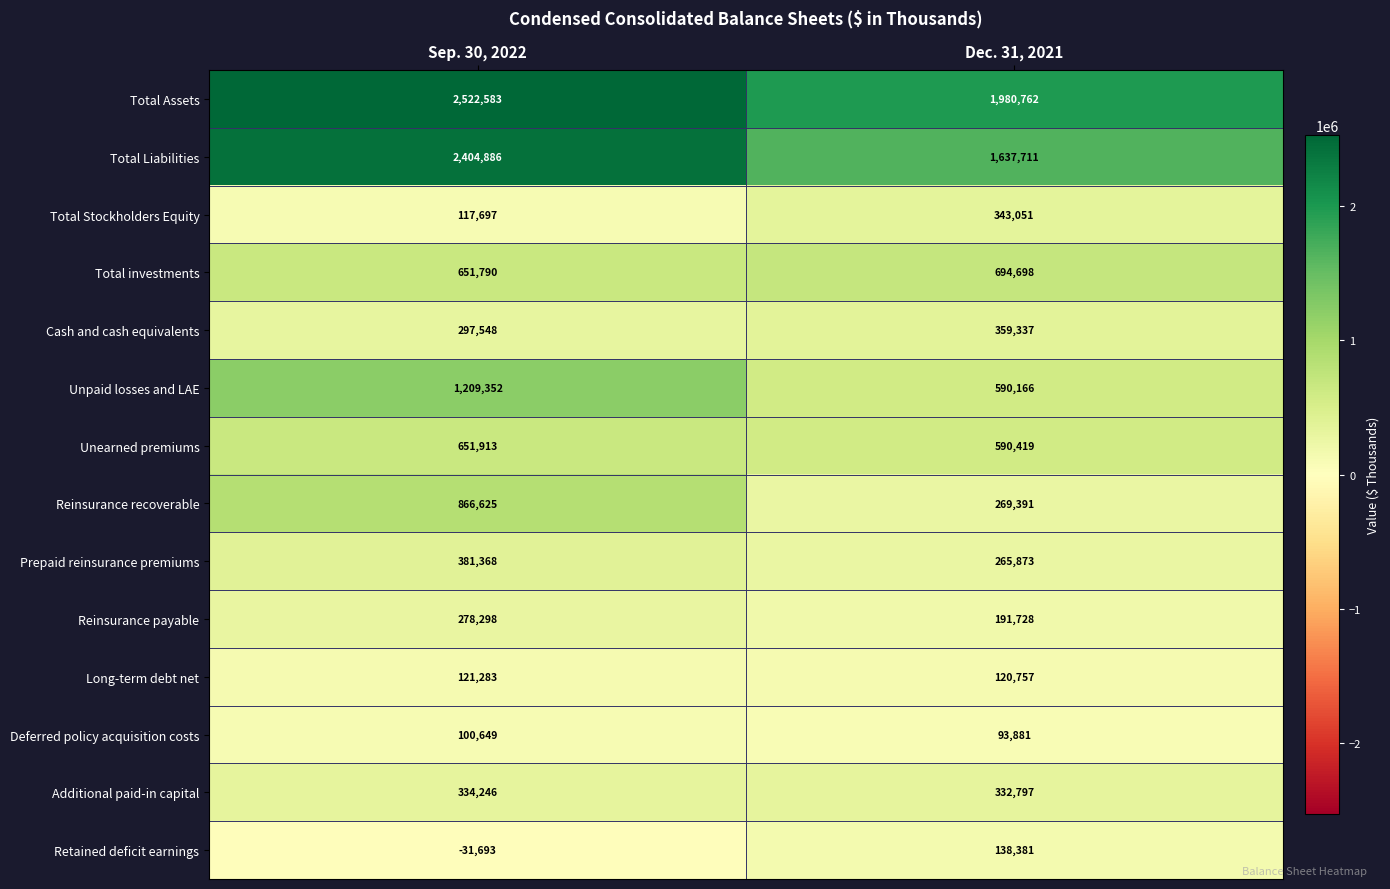

The Retained deficit earnings series shows 138381 at Dec. 31, 2021. True or false?

True